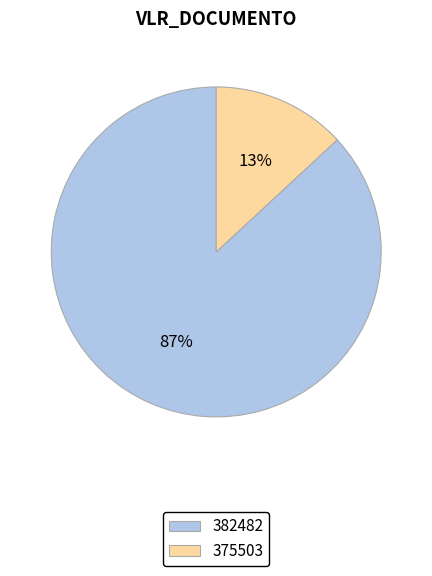

To the nearest percent, what is the difference between the 382482 and 375503 slice percentages?

74%